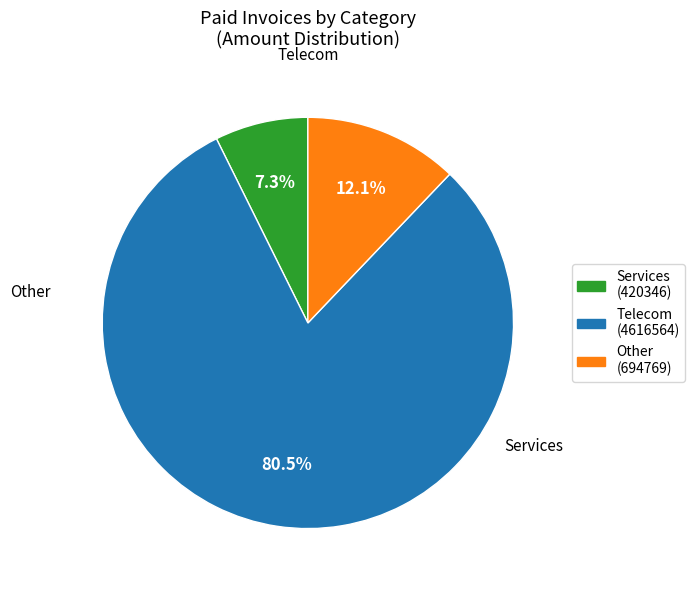

Count the number of slices in the pie.

3